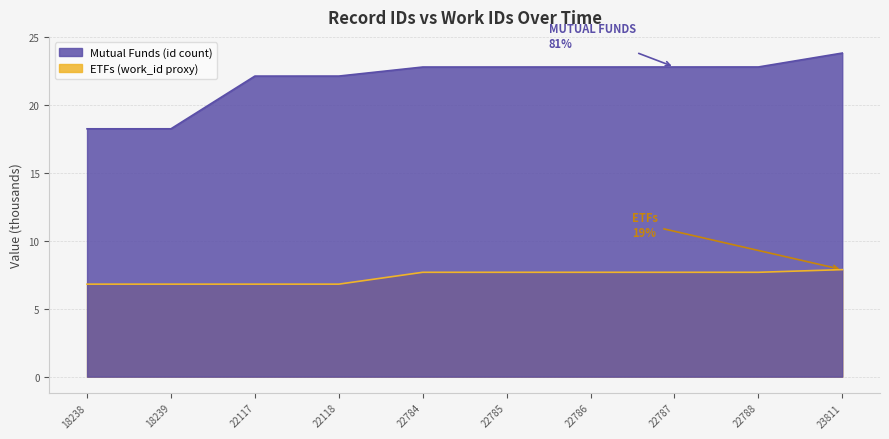

The ETFs (work_id proxy) series shows 11.9 at 22786. True or false?

False